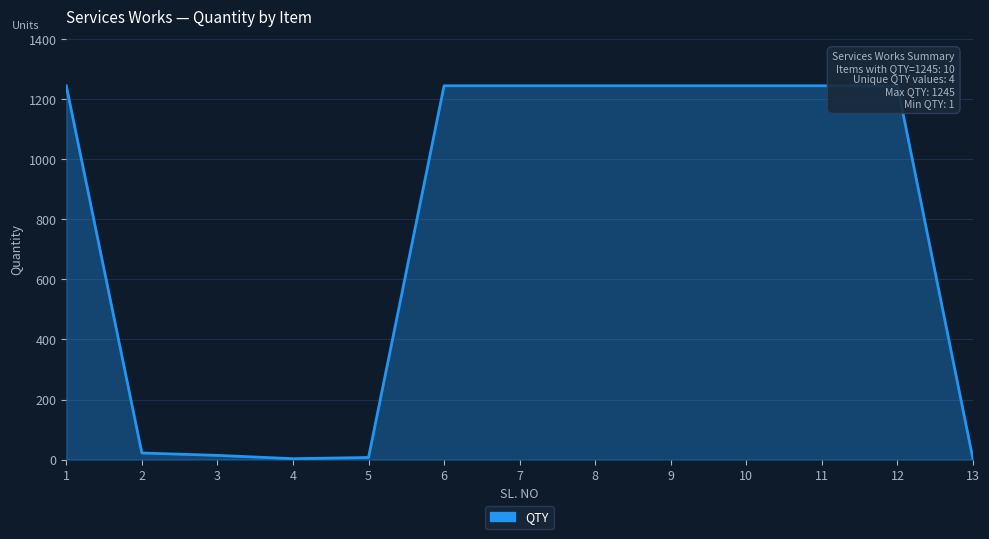

Rank the categories by value from highest to lowest.

1, 6, 7, 8, 9, 10, 11, 12, 2, 3, 5, 4, 13